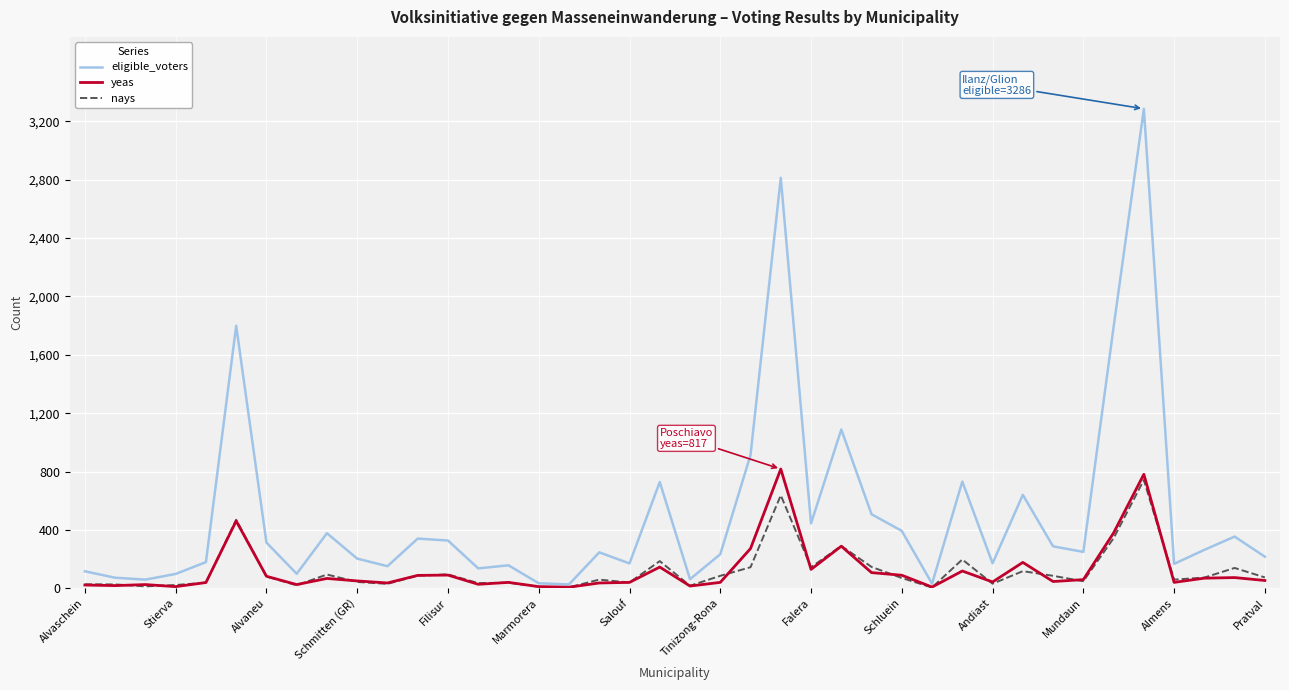

Which series has the largest range (max minus min)?

eligible_voters